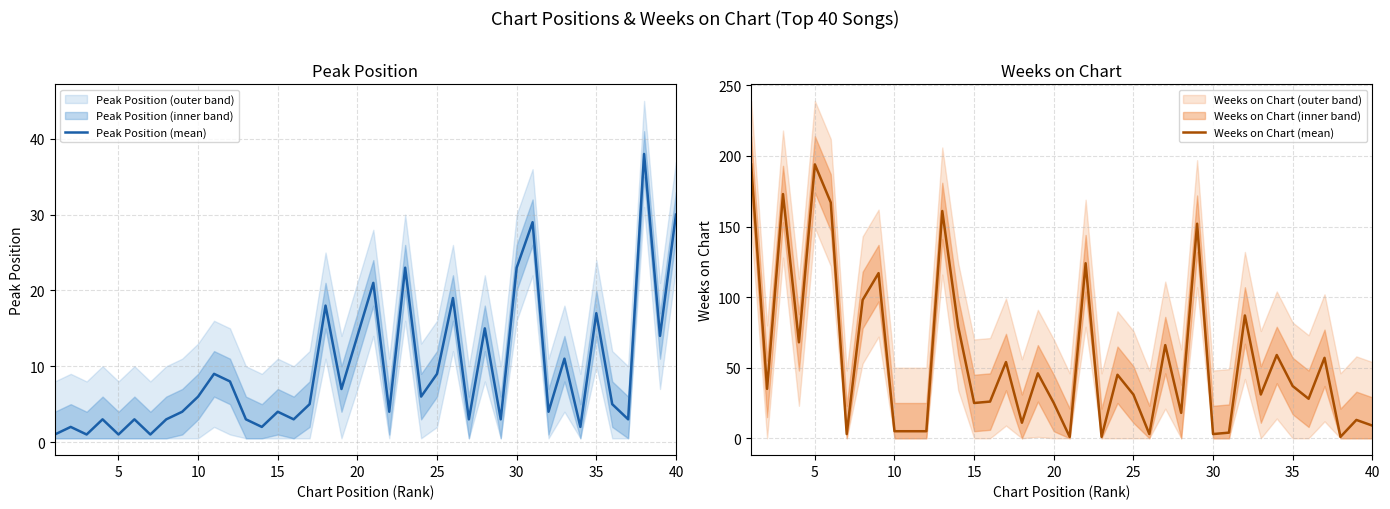

Which series has the widest spread of values?

Weeks on Chart (mean)